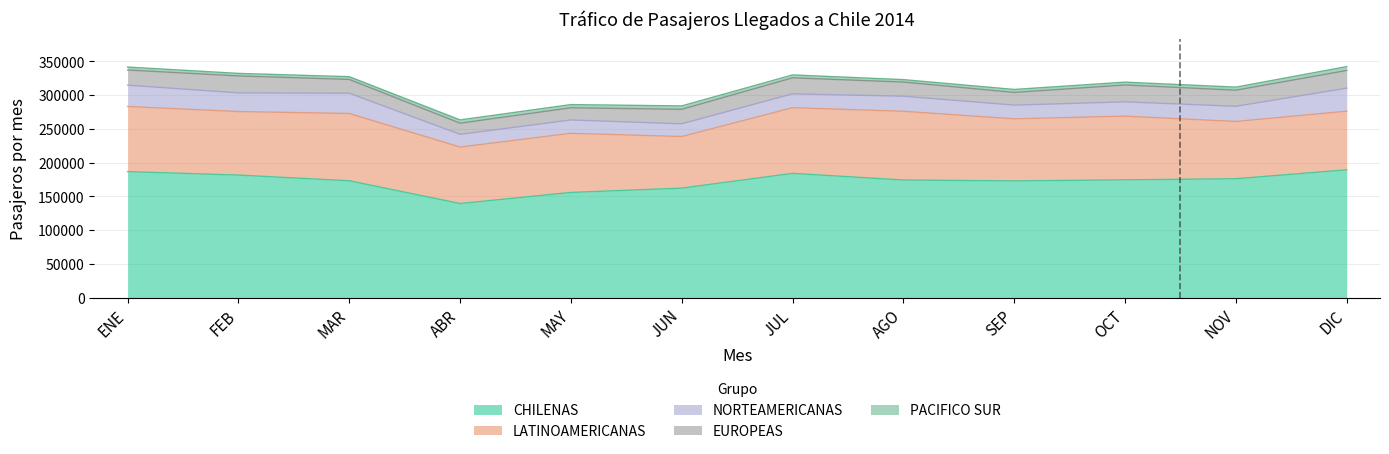

Is the value of CHILENAS at JUN greater than the value of LATINOAMERICANAS at DIC?

Yes